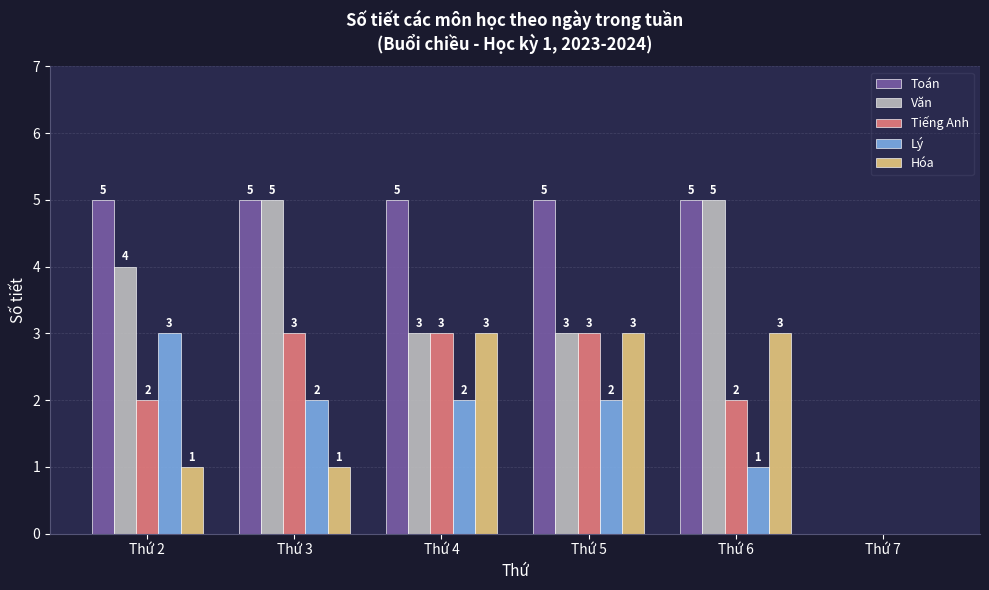

Which series changed the most between Thứ 2 and Thứ 7?

Toán